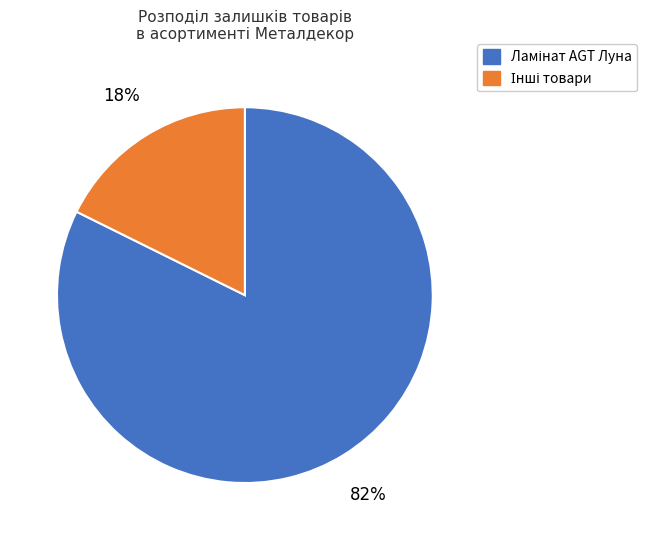

To the nearest percent, what is the average slice percentage?

50%